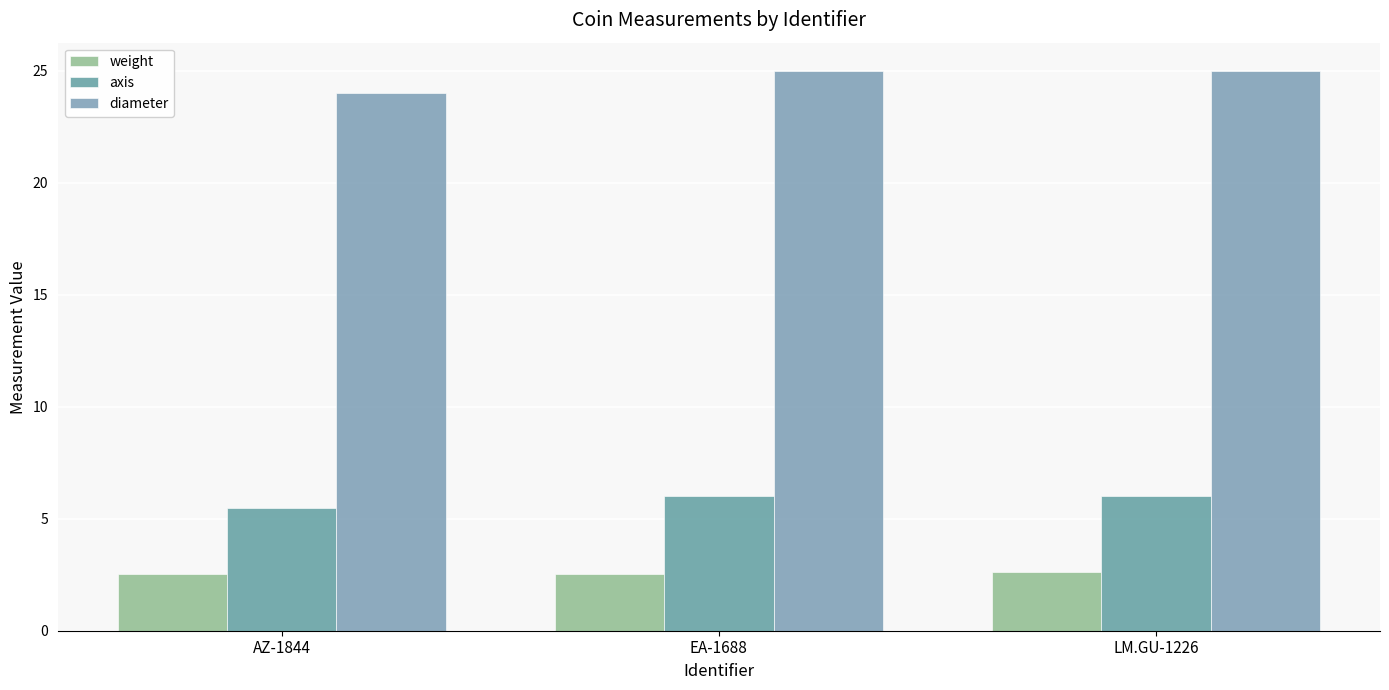

At which label does diameter reach its minimum?

AZ-1844